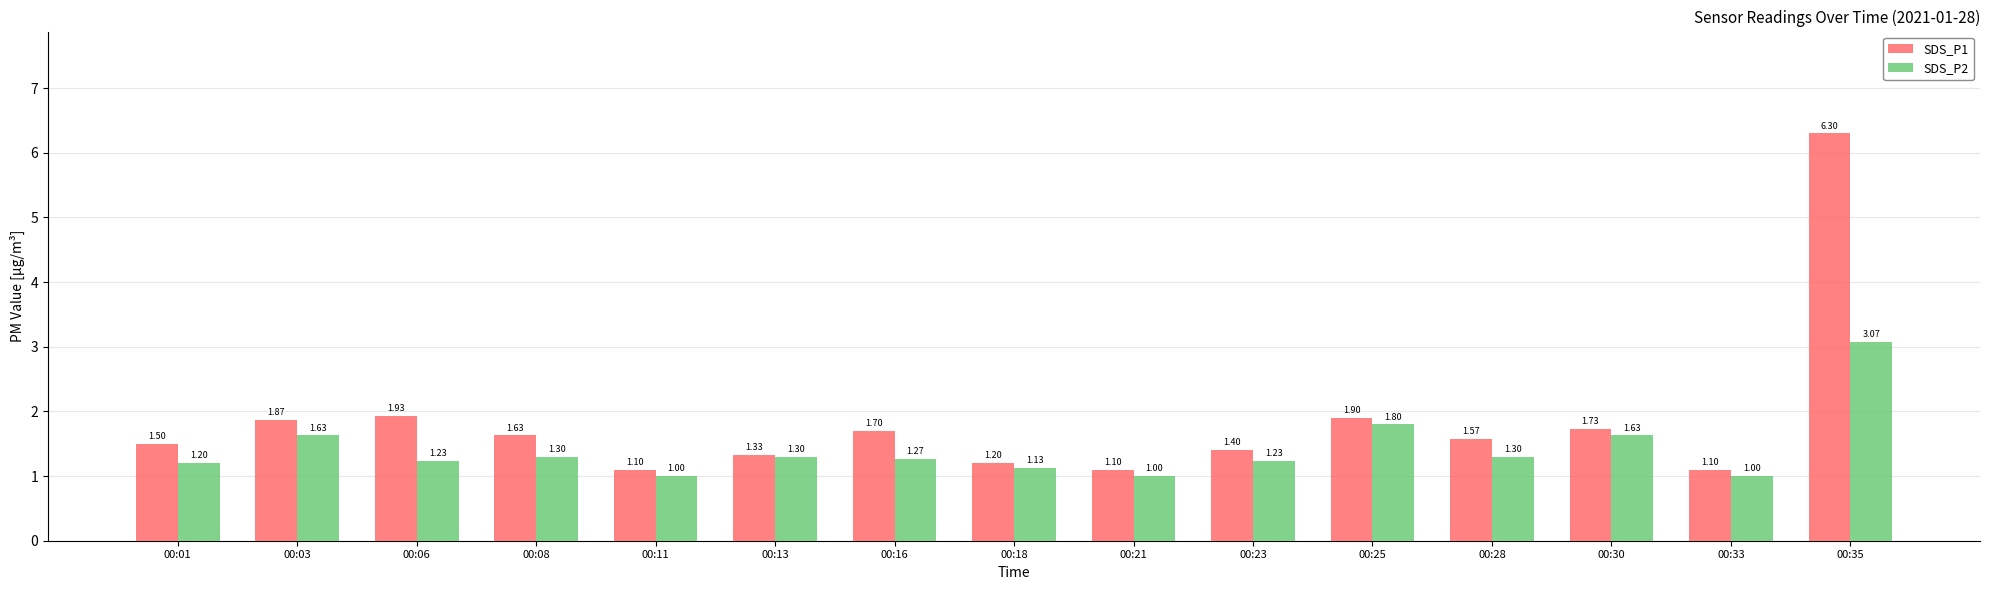

Rank the series by their average value, from lowest to highest.

SDS_P2, SDS_P1